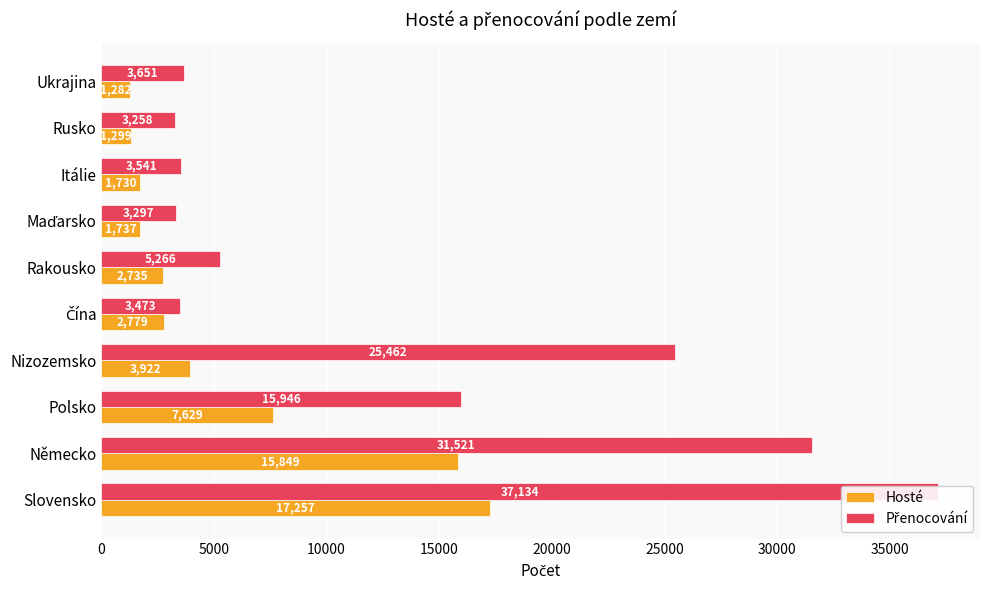

What is the value of the Hosté bar at the 6th from the left?

2735